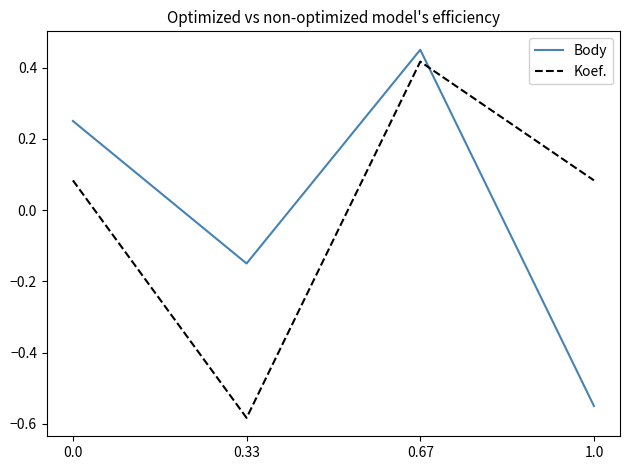

How many series are shown in this chart?

2